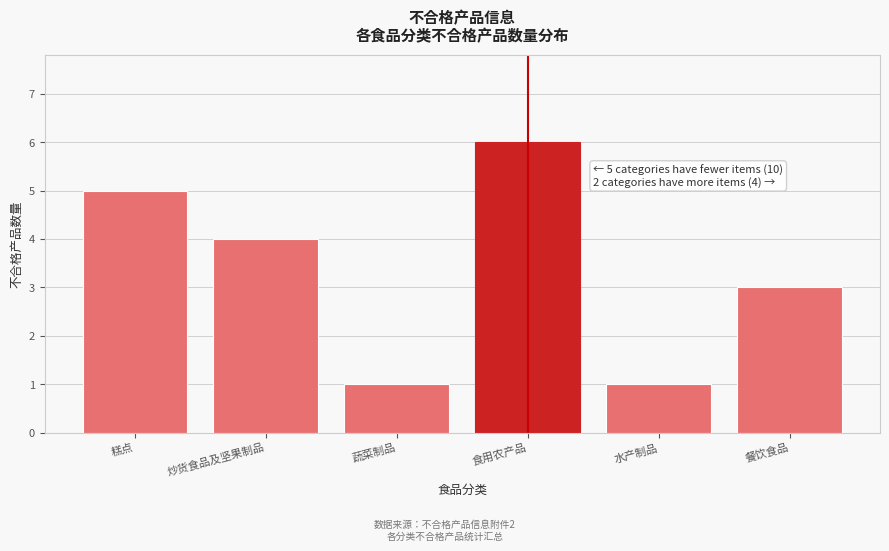

Reading left to right, transcribe all the data shown in this chart.

糕点=5	炒货食品及坚果制品=4	蔬菜制品=1	食用农产品=6	水产制品=1	餐饮食品=3